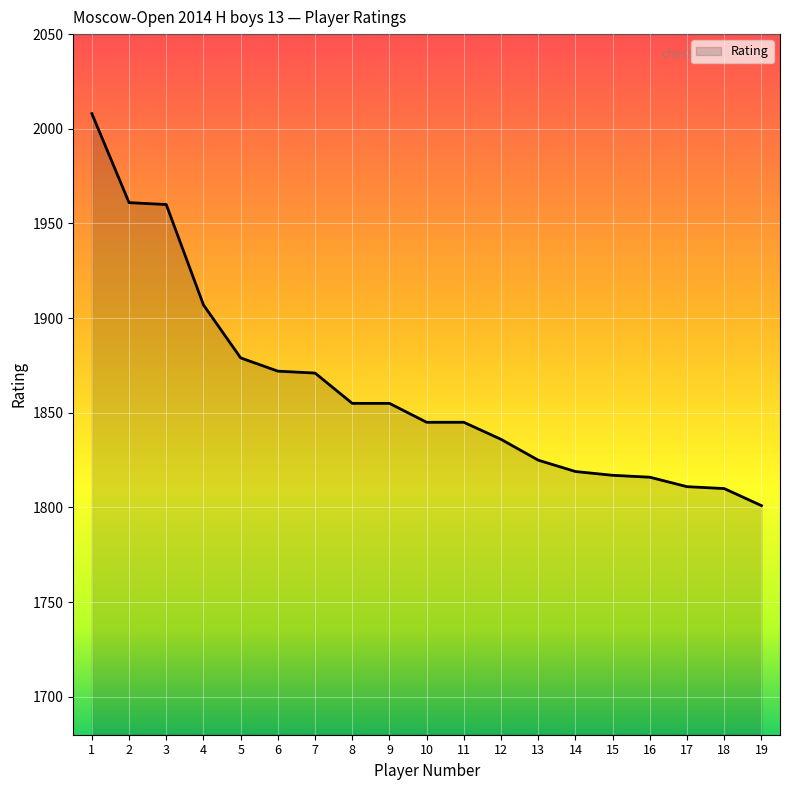

The value at 11 is 1845. True or false?

True